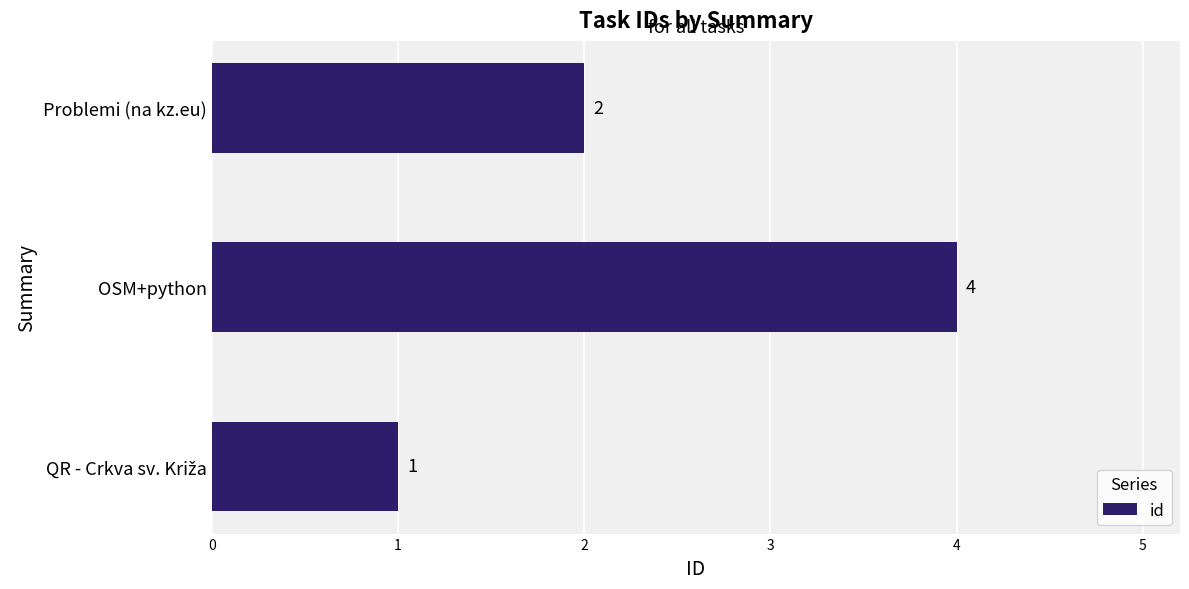

The chart shows a value of 6 at OSM+python. True or false?

False